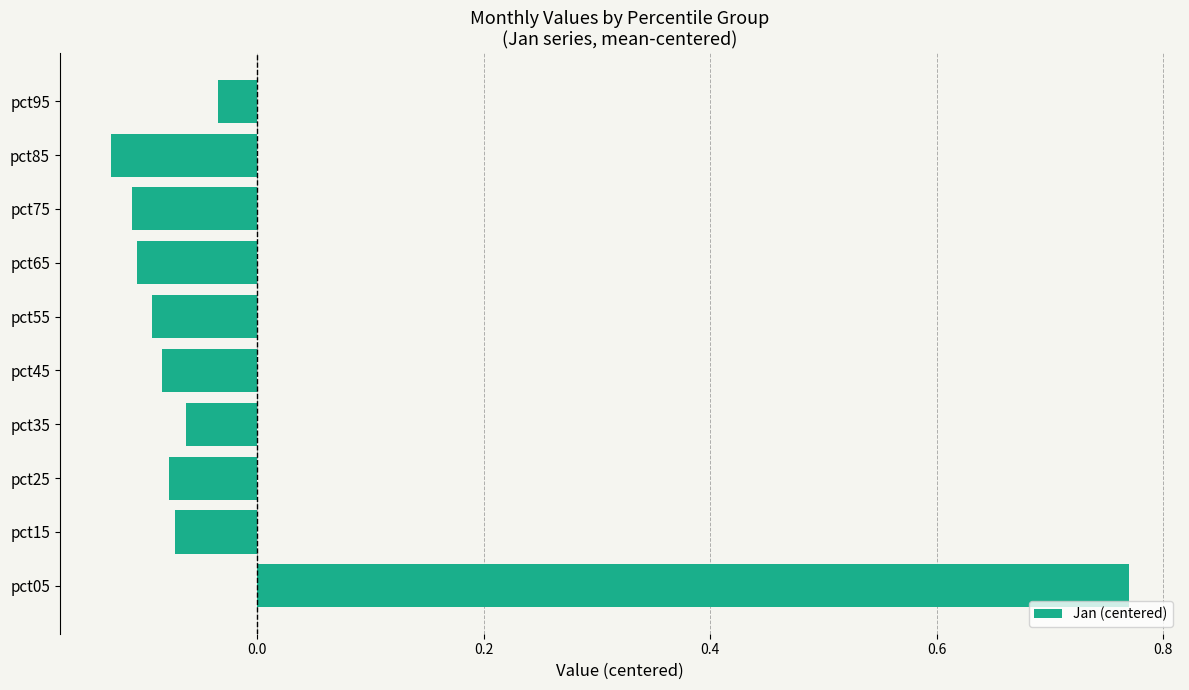

The value at pct25 is -0.0. True or false?

False